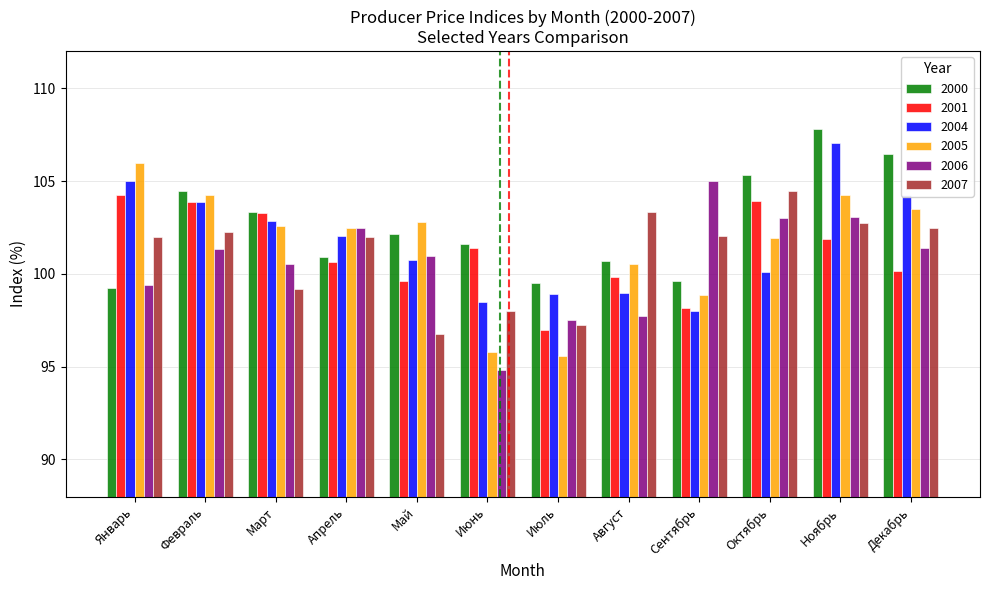

Are the bars horizontal?

No